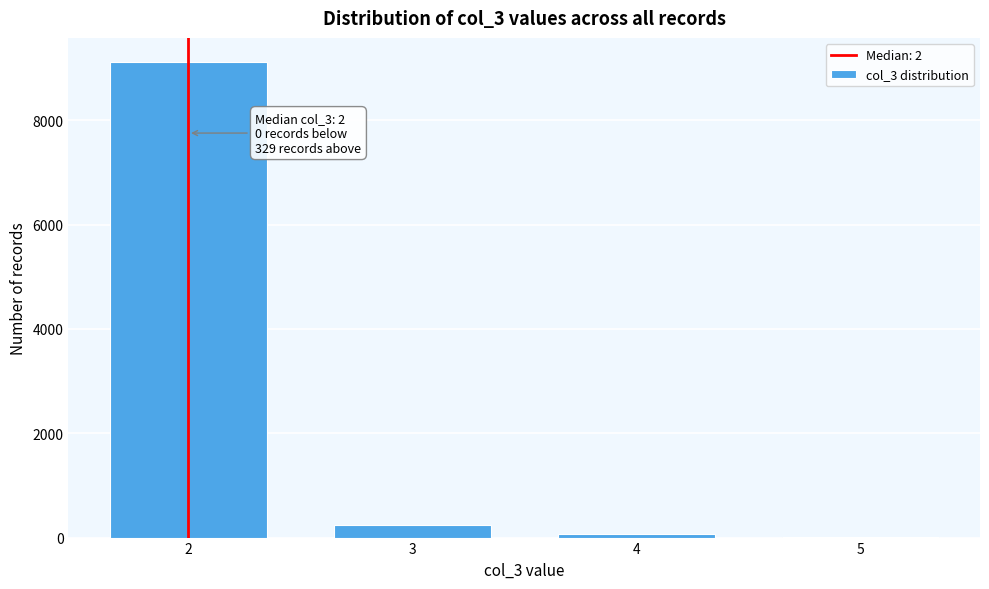

Reading left to right, what are all the values shown in this chart?

2=9125	3=236	4=75	5=18